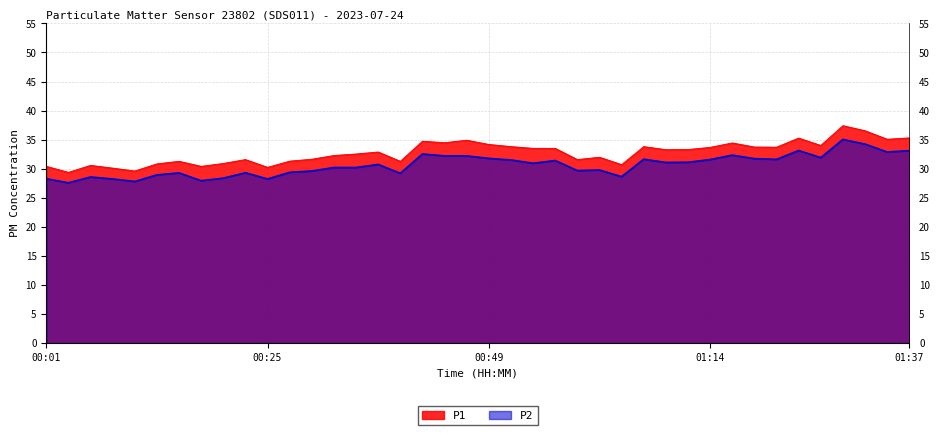

What position from the right is 00:37?

25